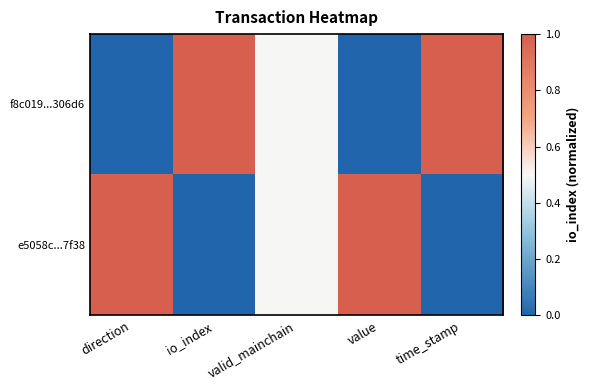

Which series has the widest spread of values?

f8c019...306d6